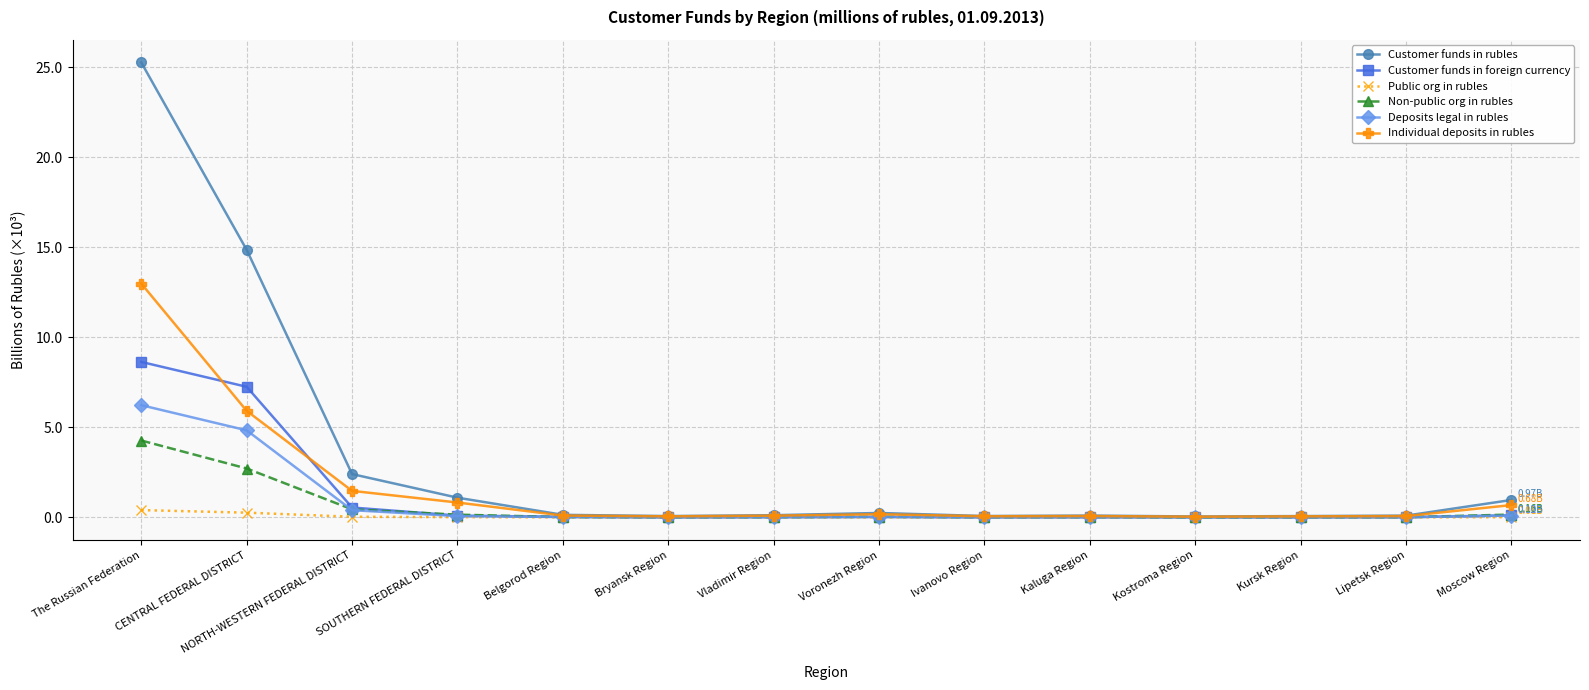

Which series has the widest spread of values?

Customer funds in rubles